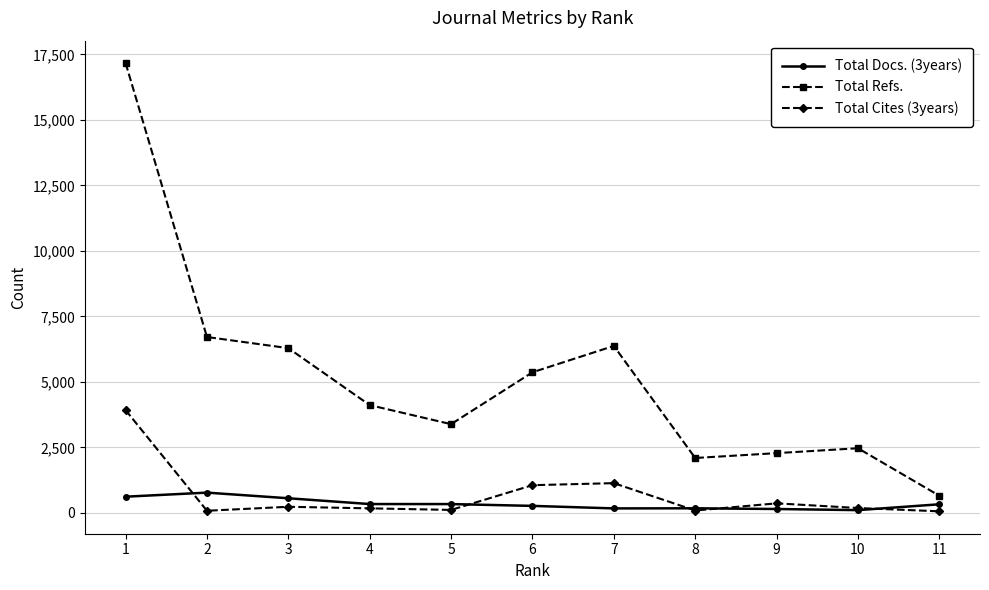

What are all the series names shown in the legend?

Total Docs. (3years), Total Refs., Total Cites (3years)